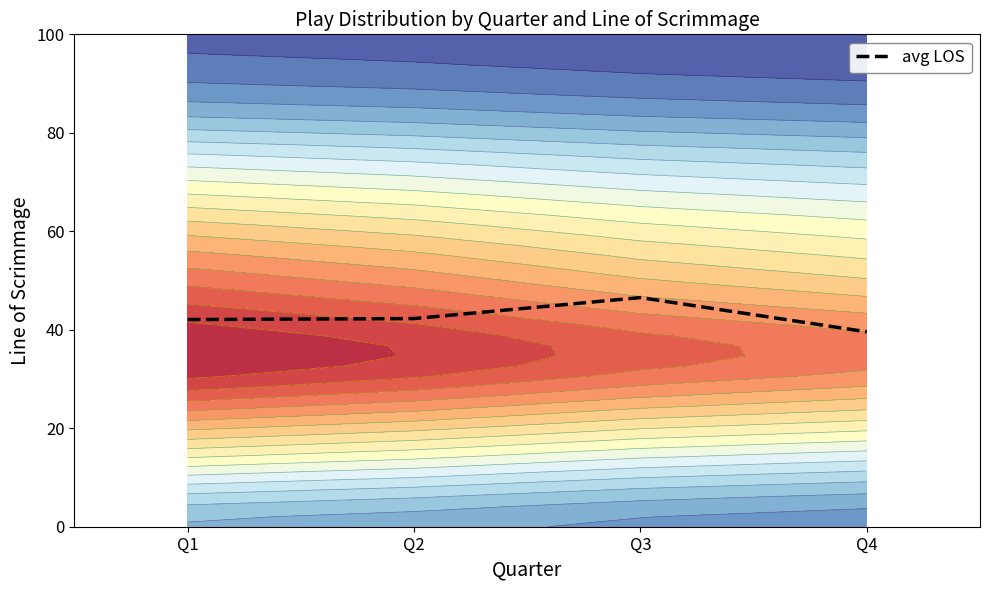

Which has a higher value, Q1 or Q4?

Q1